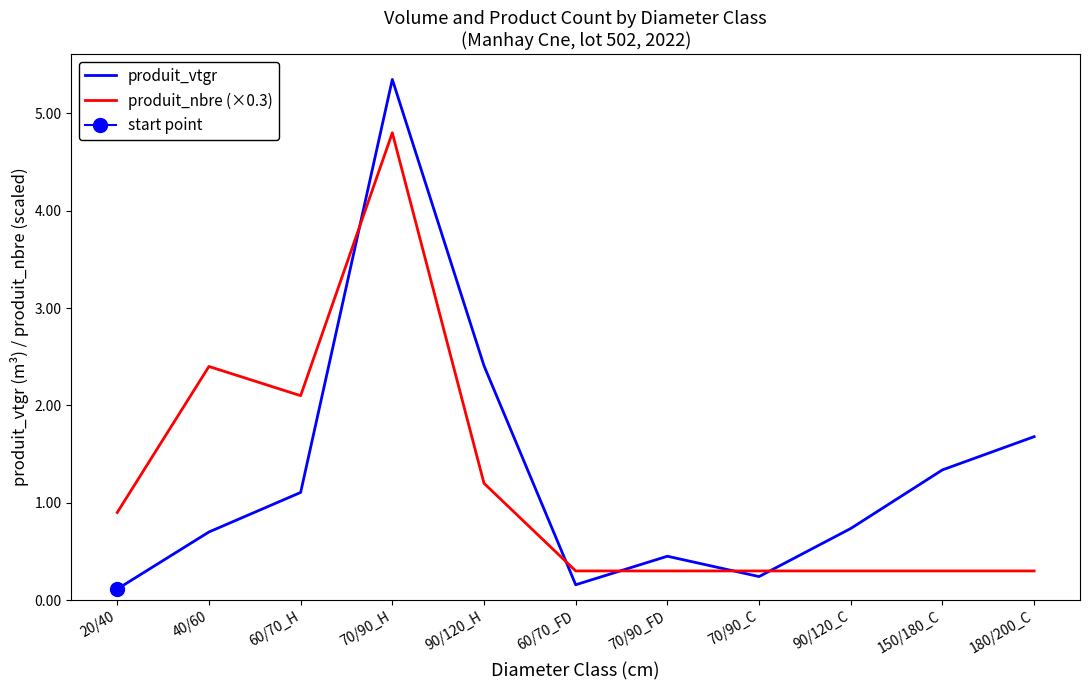

Is the value of produit_vtgr at 60/70_FD greater than the value of produit_nbre (×0.3) at 60/70_FD?

No